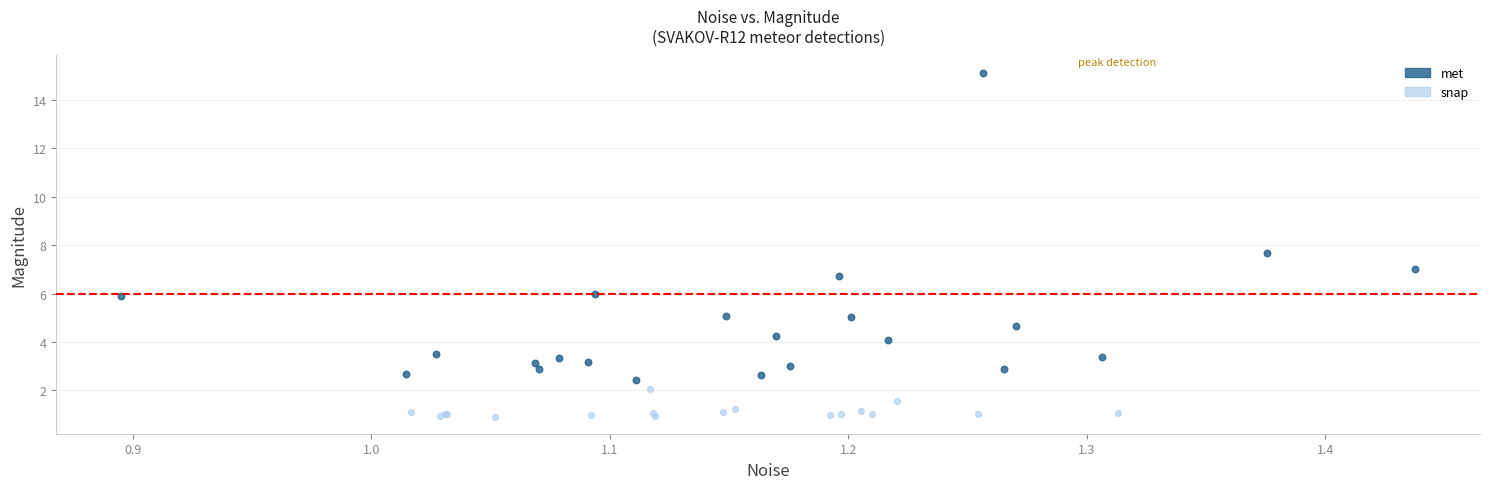

Which series reaches the minimum Y coordinate?

snap